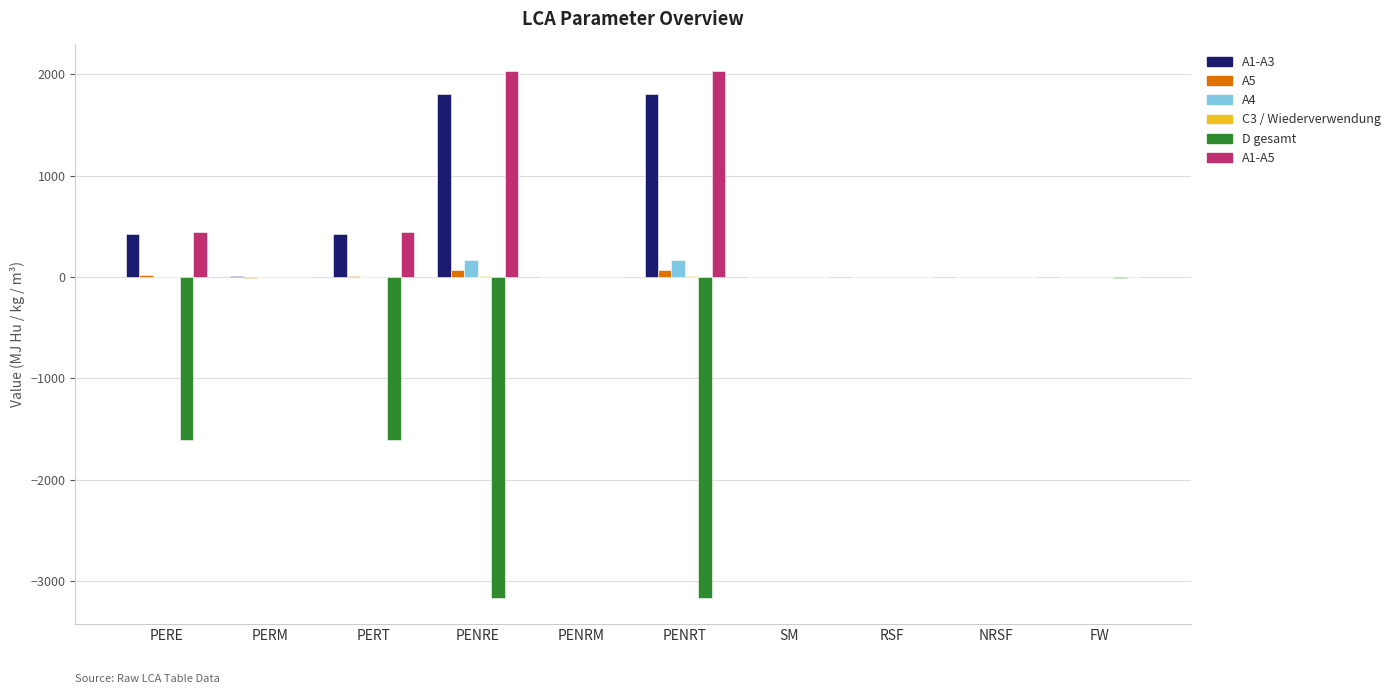

Between PENRE and FW, which series saw the biggest shift?

D gesamt